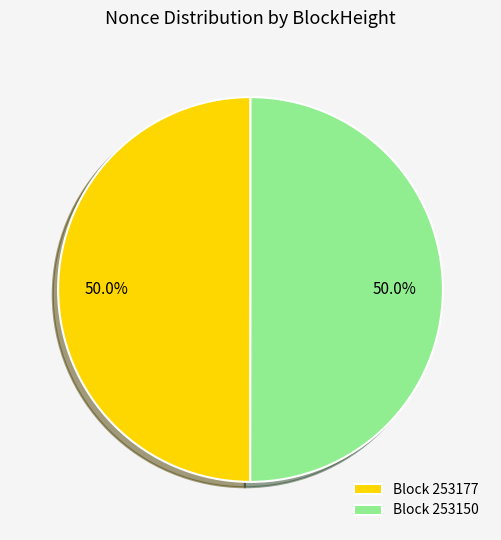

What is the ratio of the value at Block 253150 to the value at Block 253177?

1.0